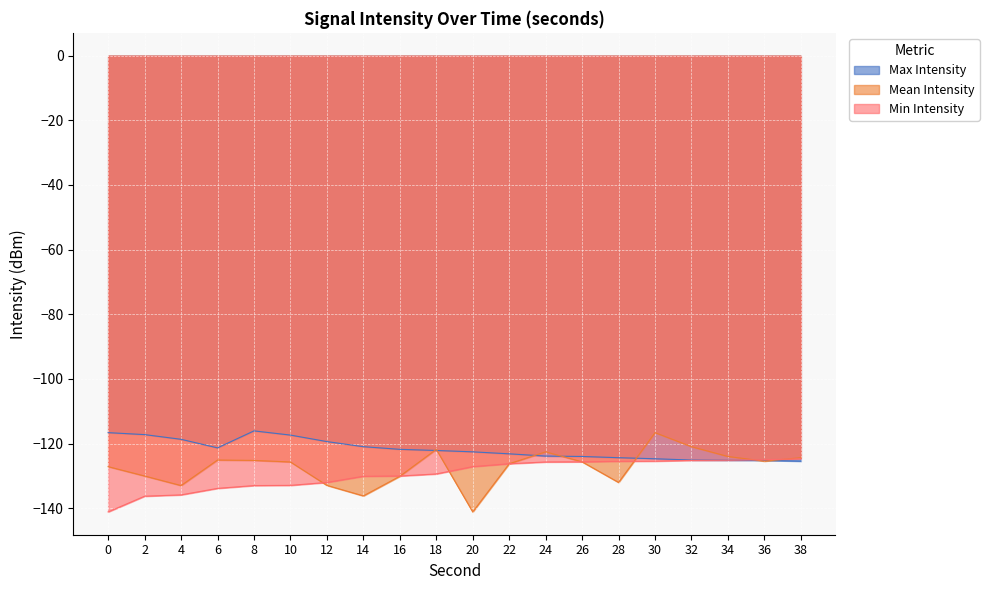

What is the value of the Min Intensity point at the 20th from the left?

-124.7